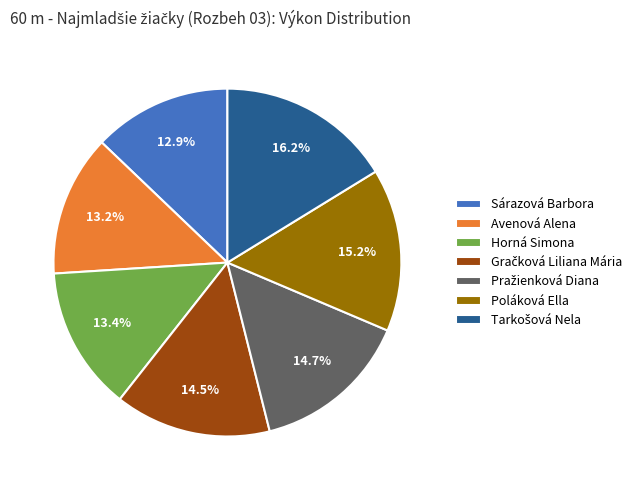

How many slices are in this pie chart?

7